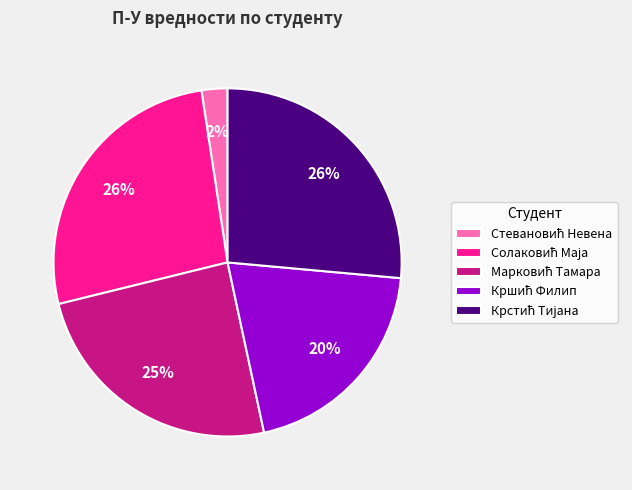

To the nearest percent, what is the average slice percentage?

20%